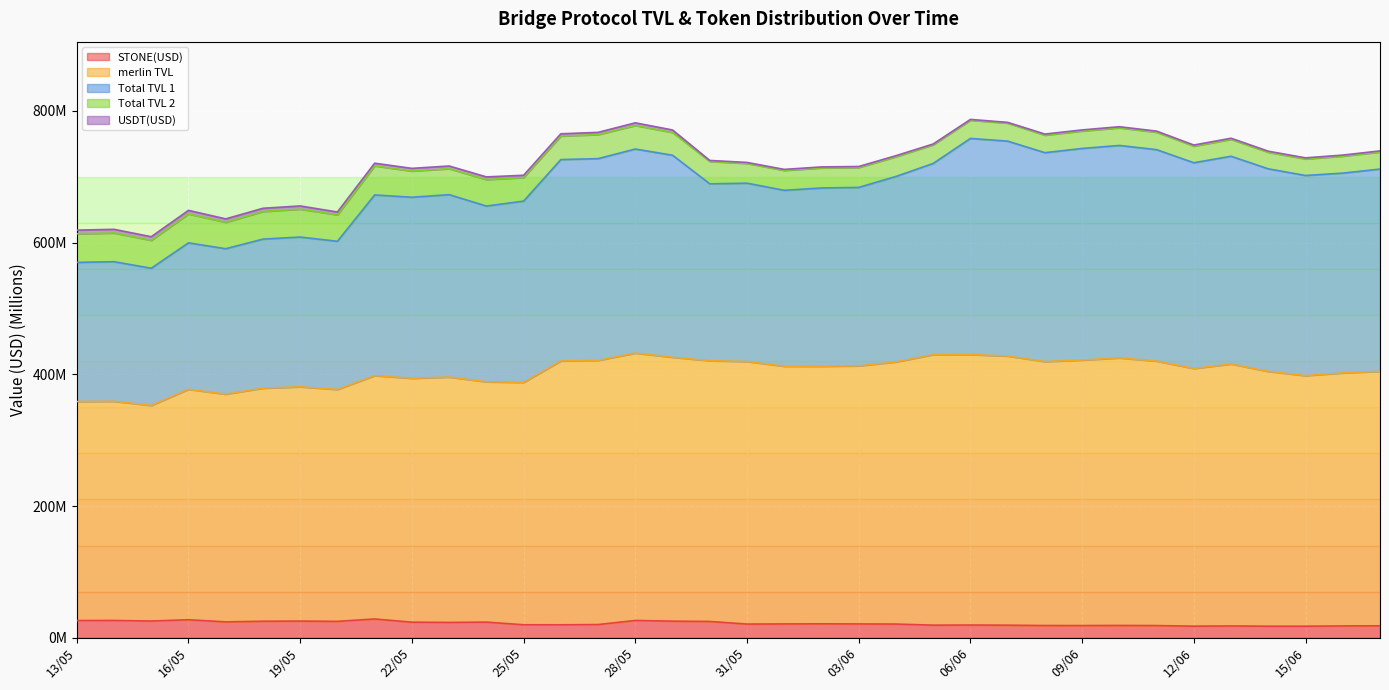

The merlin TVL series shows 395.8 at 23/05. True or false?

True